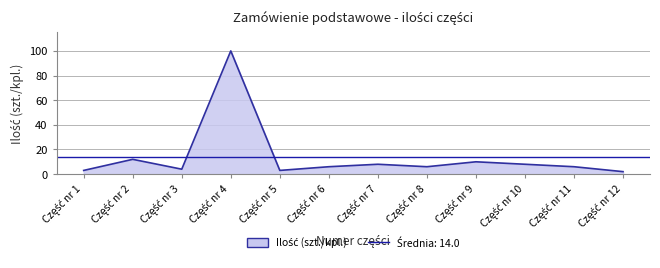

How many interior local peaks (higher than both neighbors) does the data have?

4